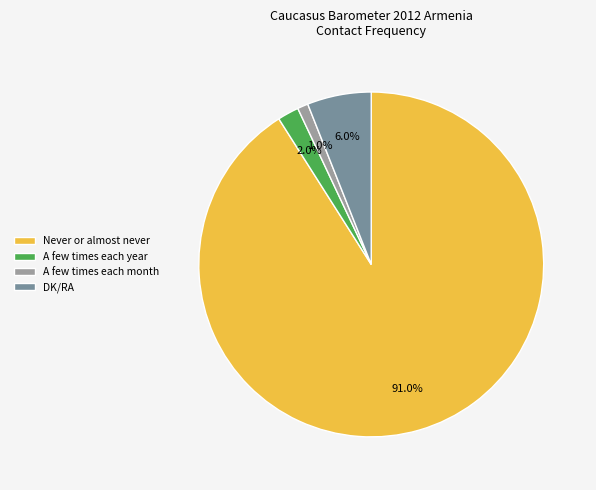

What is the smallest slice in the pie chart?

A few times each month